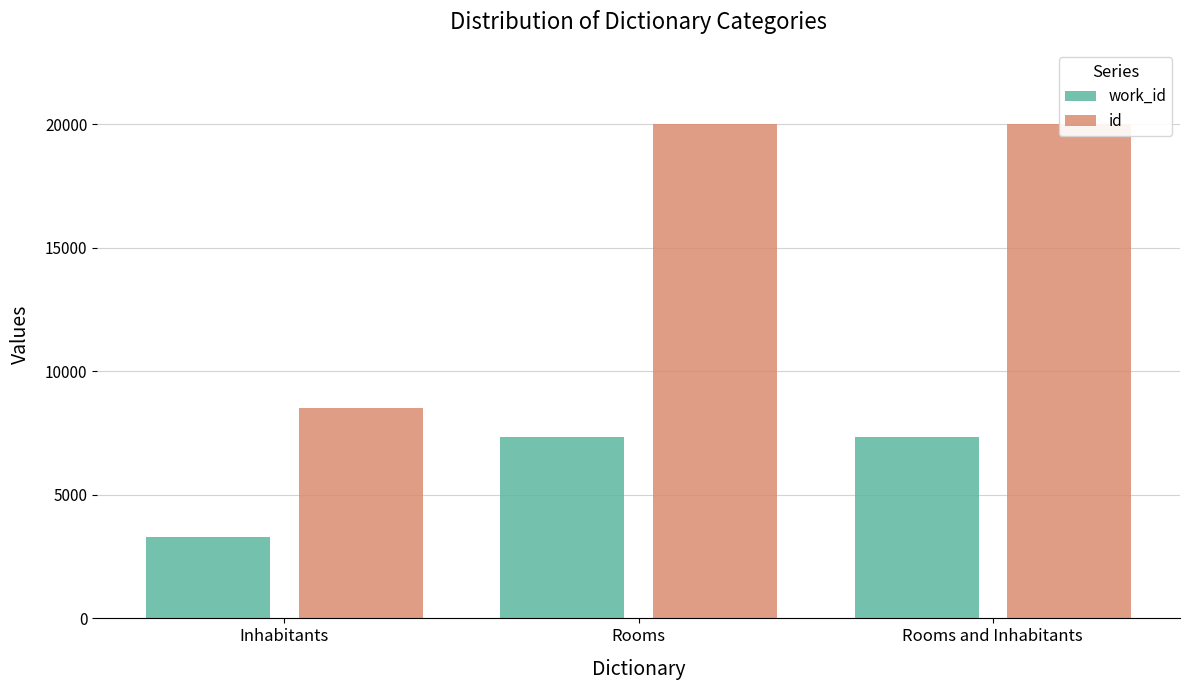

Which series has the largest total across all categories?

id